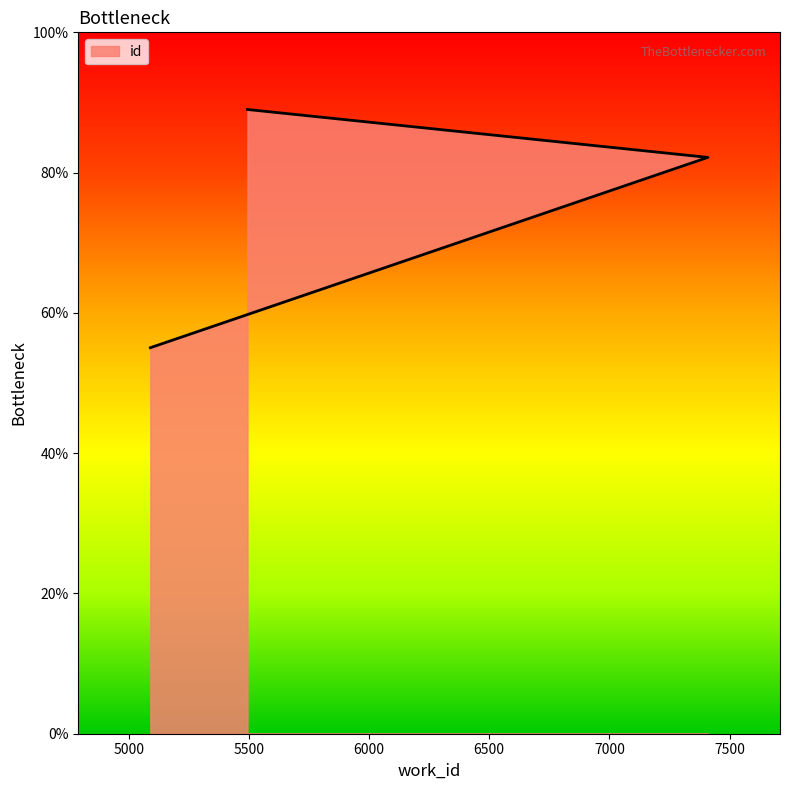

At which label is the value closest to 72?

7410